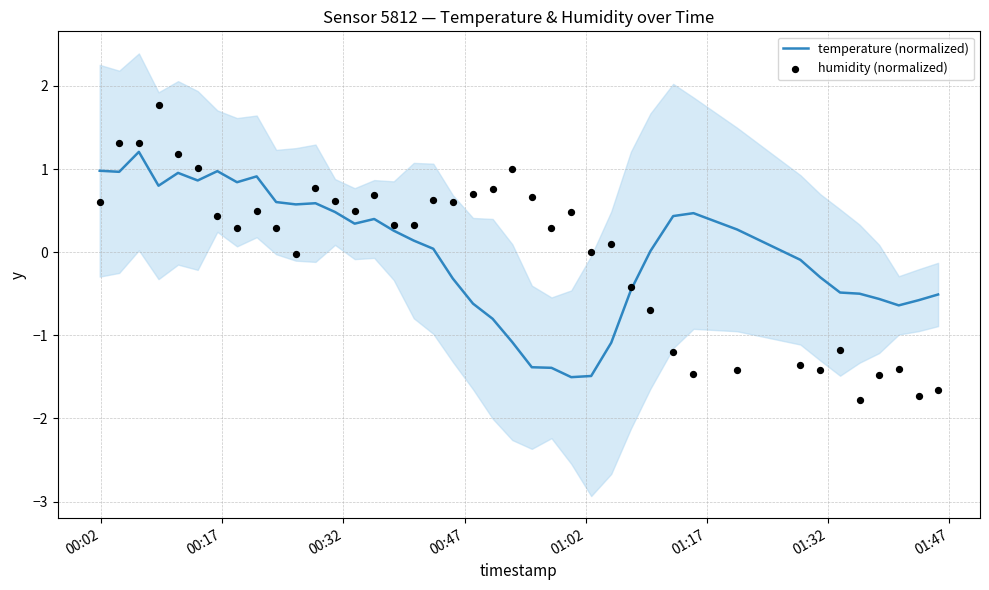

At how many categories does at least one series exceed 0?

31